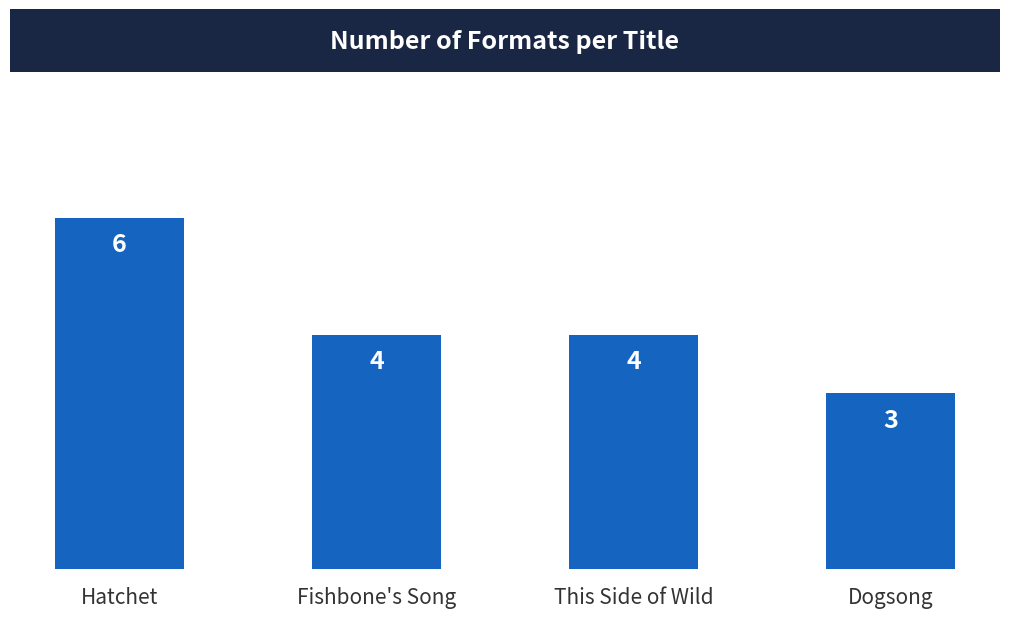

Reading left to right, transcribe all the data shown in this chart.

Hatchet=6	Fishbone's Song=4	This Side of Wild=4	Dogsong=3